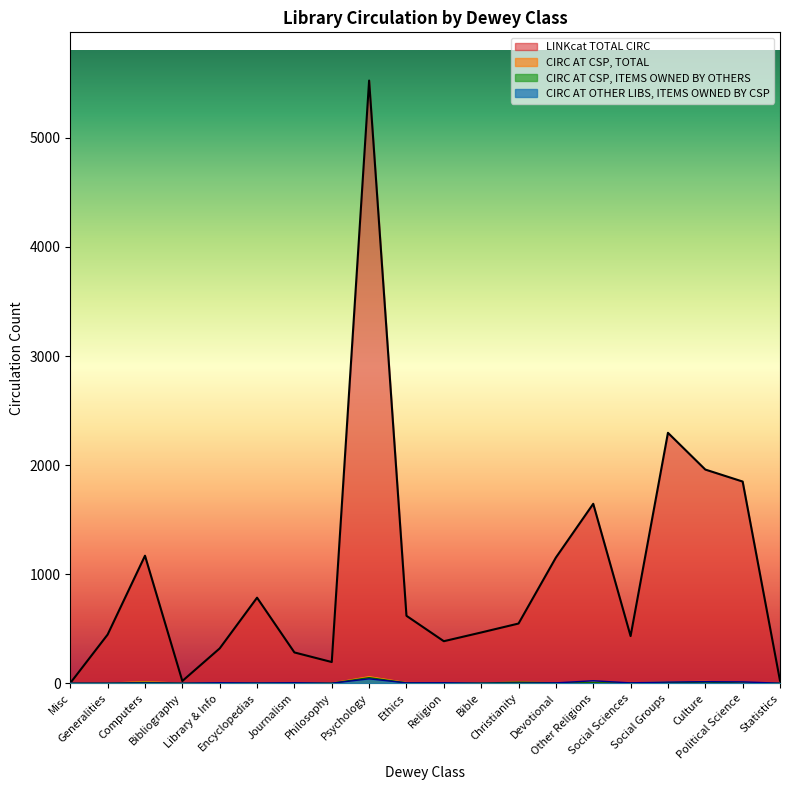

How many lines are shown in the chart?

4